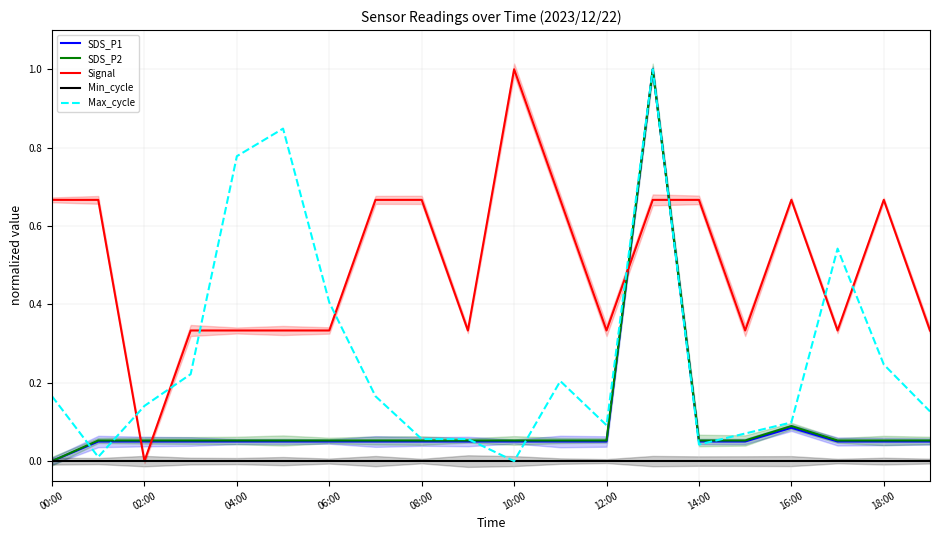

True or false: SDS_P1 and Signal intersect in this chart.

True